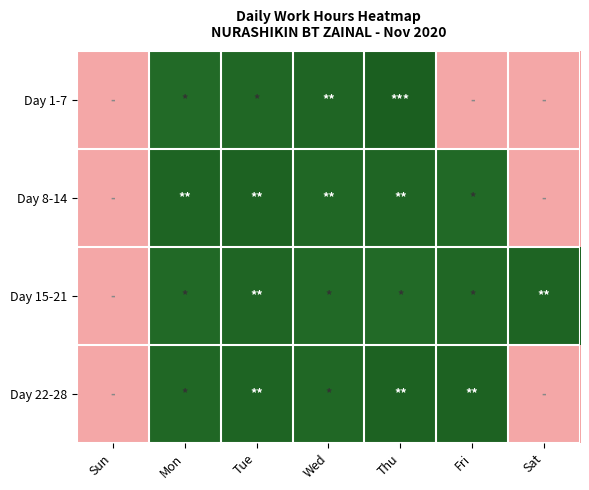

Reading right to left, what are all the values shown in this chart?

Day 1-7: Sat=0.0	Fri=0.0	Thu=8.5	Wed=8.3	Tue=8.3	Mon=8.2	Sun=0.0
Day 8-14: Sat=0.0	Fri=8.2	Thu=8.3	Wed=8.3	Tue=8.4	Mon=8.4	Sun=0.0
Day 15-21: Sat=8.3	Fri=8.3	Thu=8.2	Wed=8.2	Tue=8.3	Mon=8.2	Sun=0.0
Day 22-28: Sat=0.0	Fri=8.4	Thu=8.4	Wed=8.3	Tue=8.4	Mon=8.3	Sun=0.0